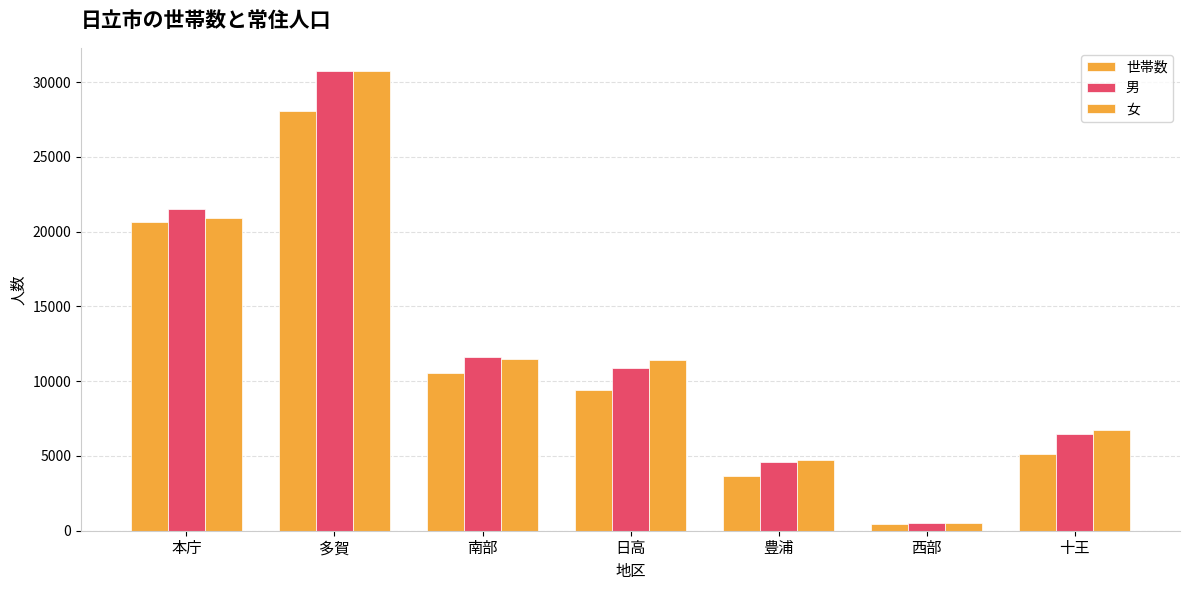

Which series has the largest total across all categories?

女